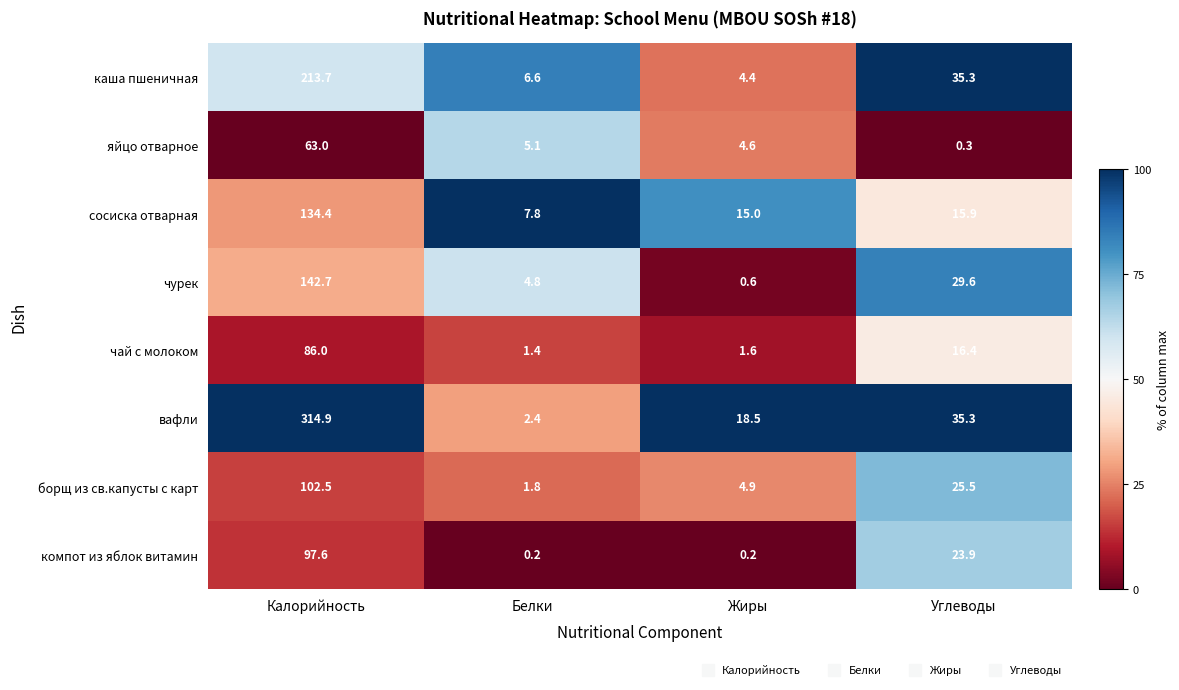

The вафли series shows 1.4 at Белки. True or false?

False